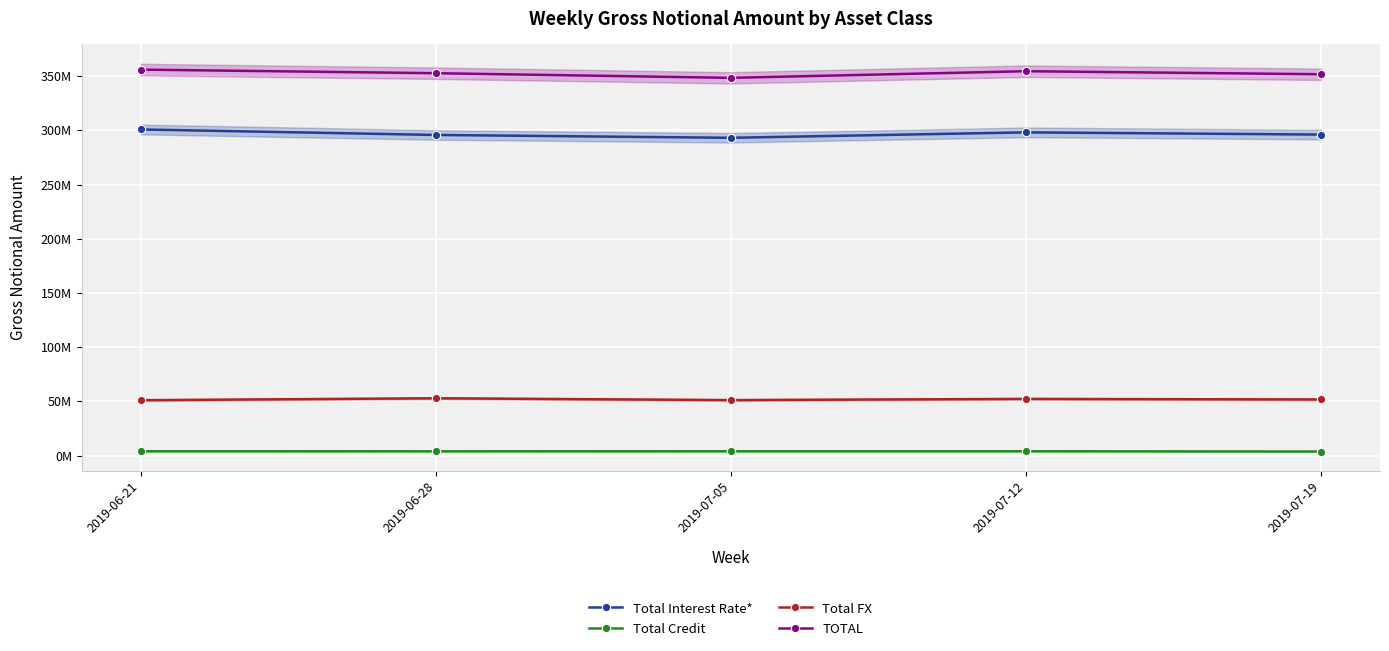

In Total Credit, how many points are higher than both neighbors (excluding endpoints)?

1